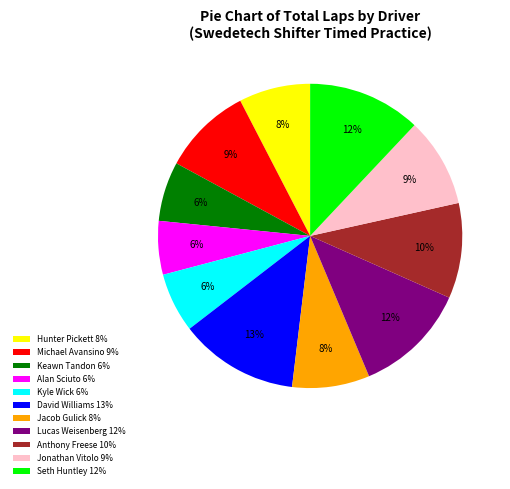

To the nearest percent, what is the difference between the largest and smallest slice percentages?

7%